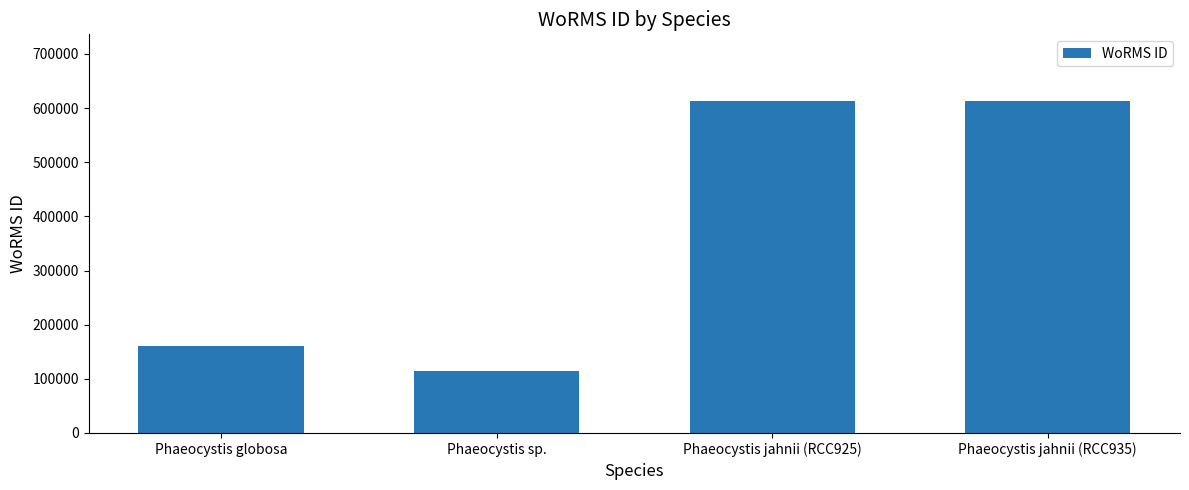

Reading left to right, transcribe all the data shown in this chart.

Phaeocystis globosa=160538	Phaeocystis sp.=115088	Phaeocystis jahnii (RCC925)=613430	Phaeocystis jahnii (RCC935)=613430